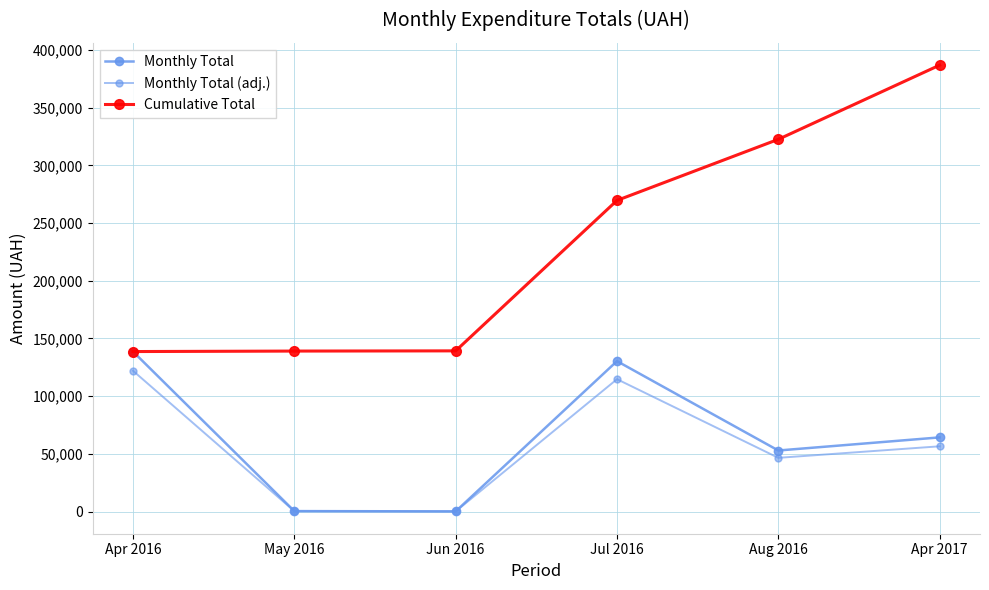

The value of Monthly Total (adj.) at Jul 2016 is 114734.2. True or false?

True